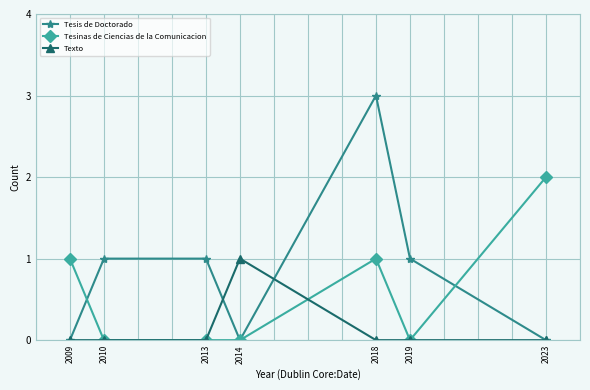

Which series has the largest total across all categories?

Tesis de Doctorado